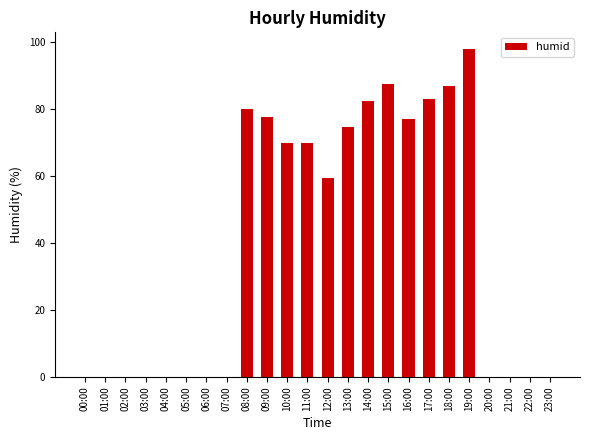

What is the change in value from 12:00 to 22:00?

-59.5